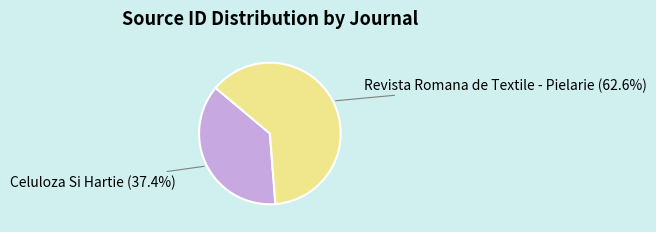

Between Revista Romana de Textile - Pielarie and Celuloza Si Hartie, which is larger?

Revista Romana de Textile - Pielarie